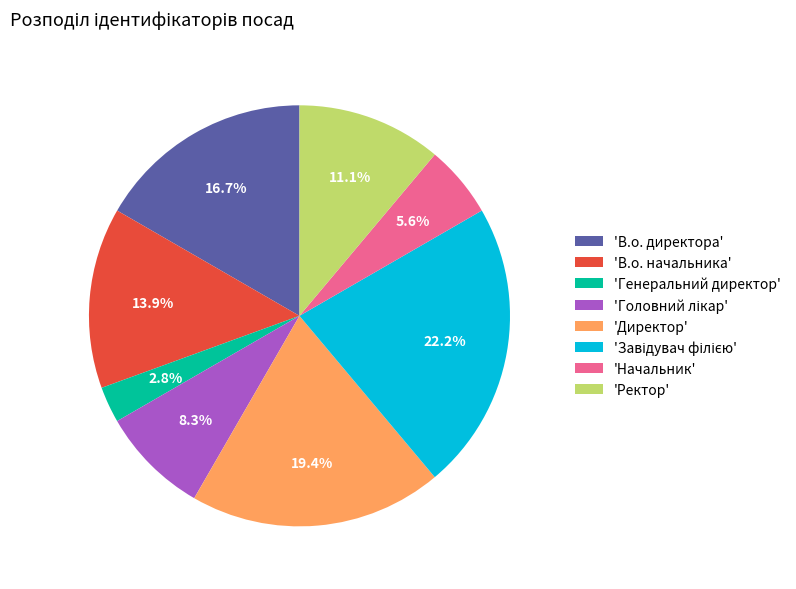

What percentage is NOT represented by 'Директор'?

80.6%